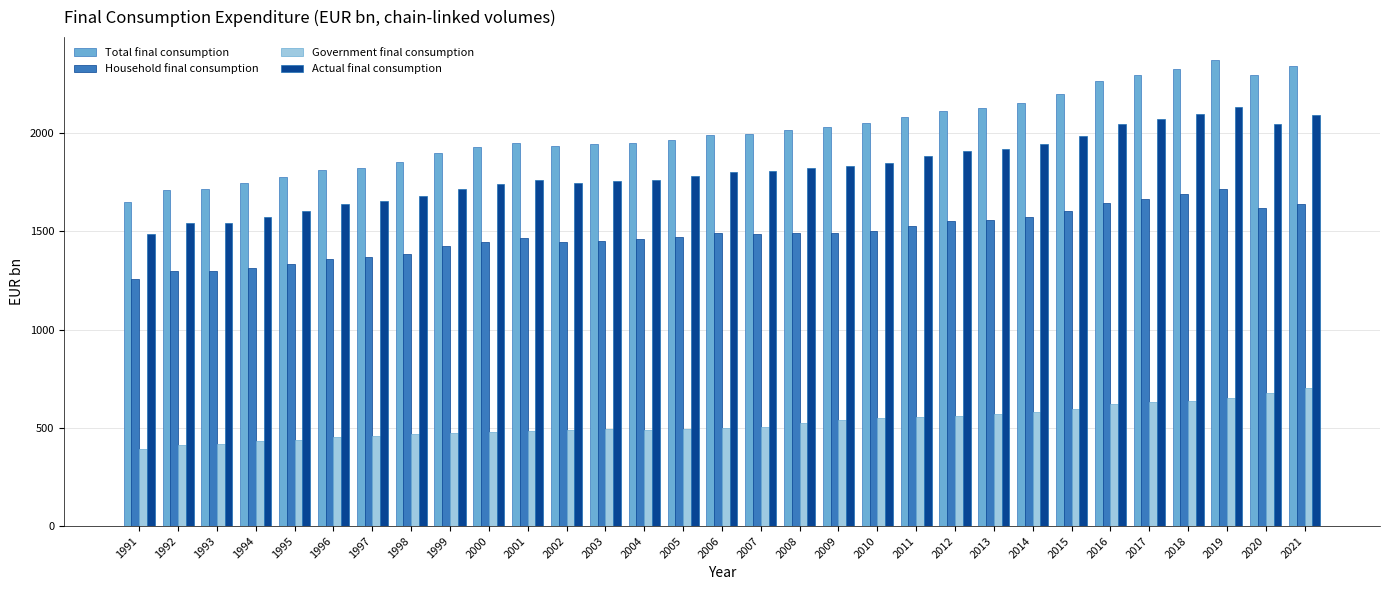

Which series changed the most between 1992 and 2018?

Total final consumption